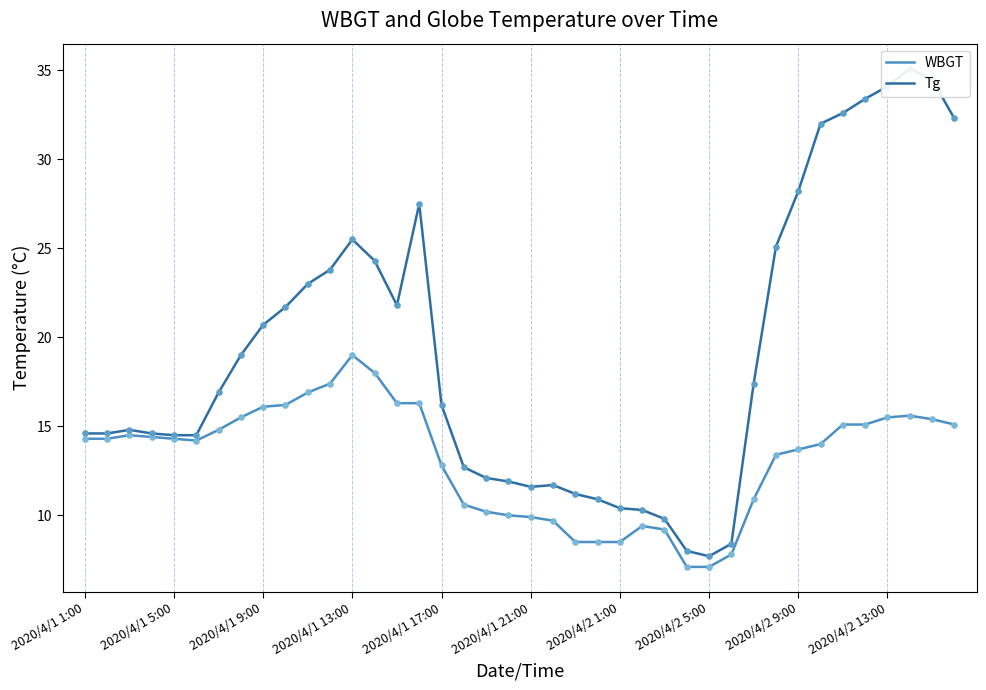

Which series has the largest total across all categories?

Tg